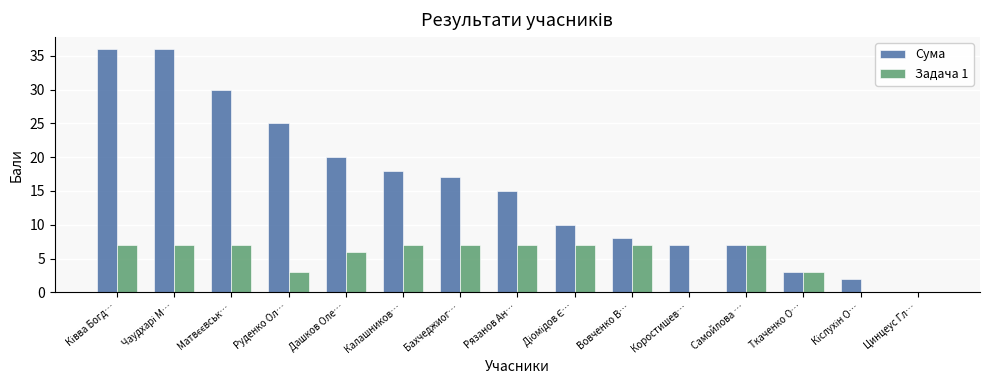

Which series has the widest spread of values?

Сума